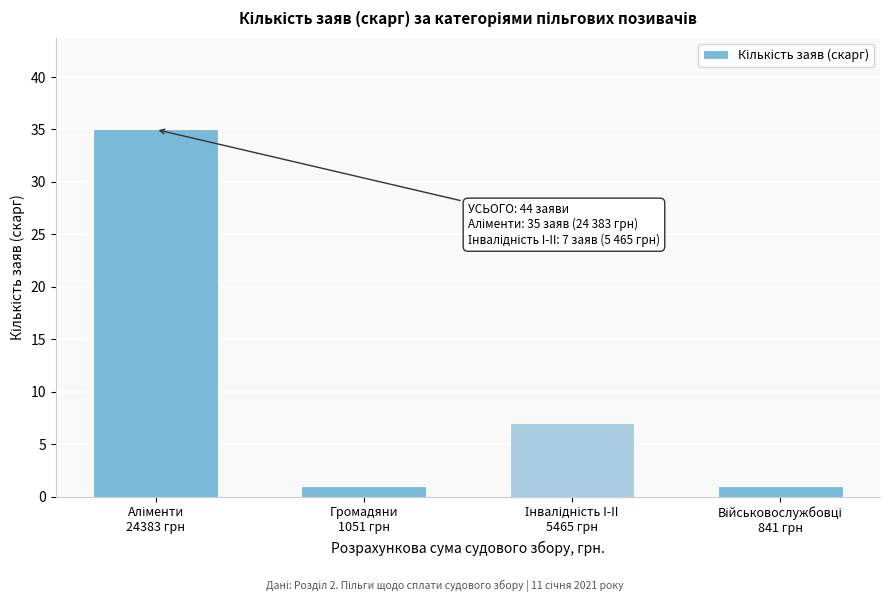

Reading right to left, what are all the values shown in this chart?

1	7	1	35